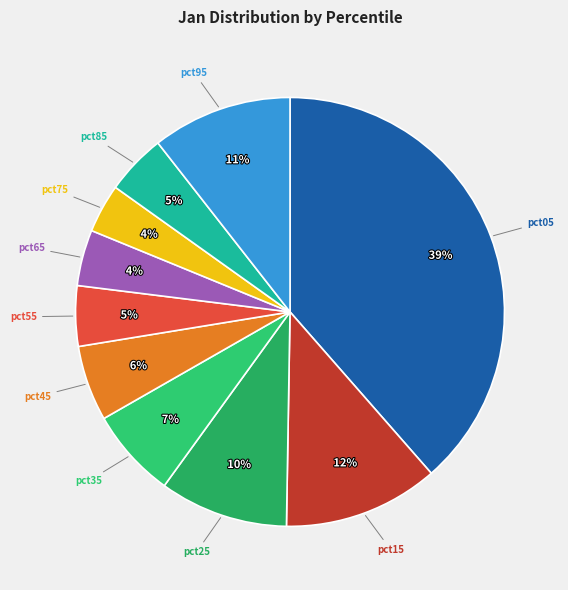

Which category has the biggest portion of the pie?

pct05